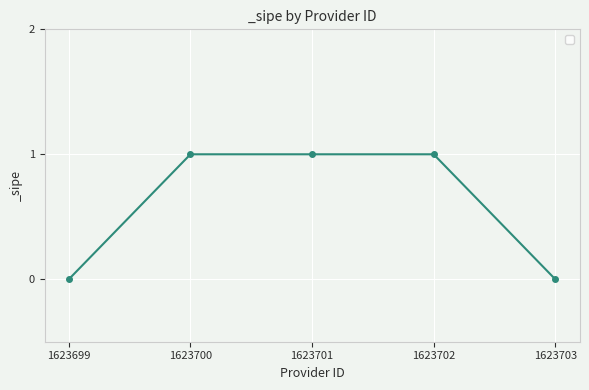

Between 1623701 and 1623703, which is larger?

1623701